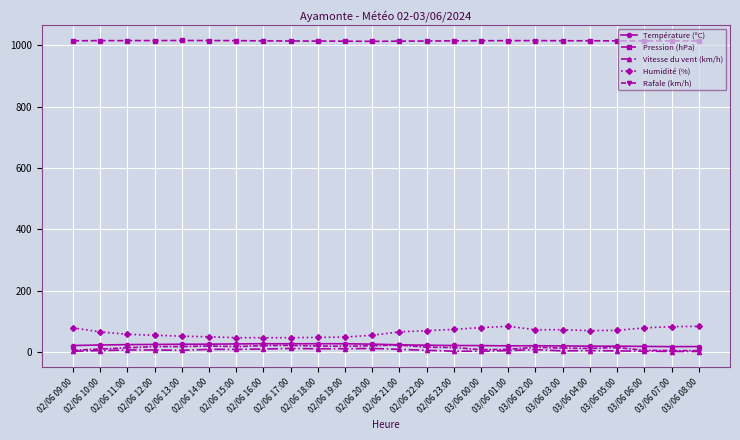

True or false: Pression (hPa) and Température (ºC) cross at least once.

False